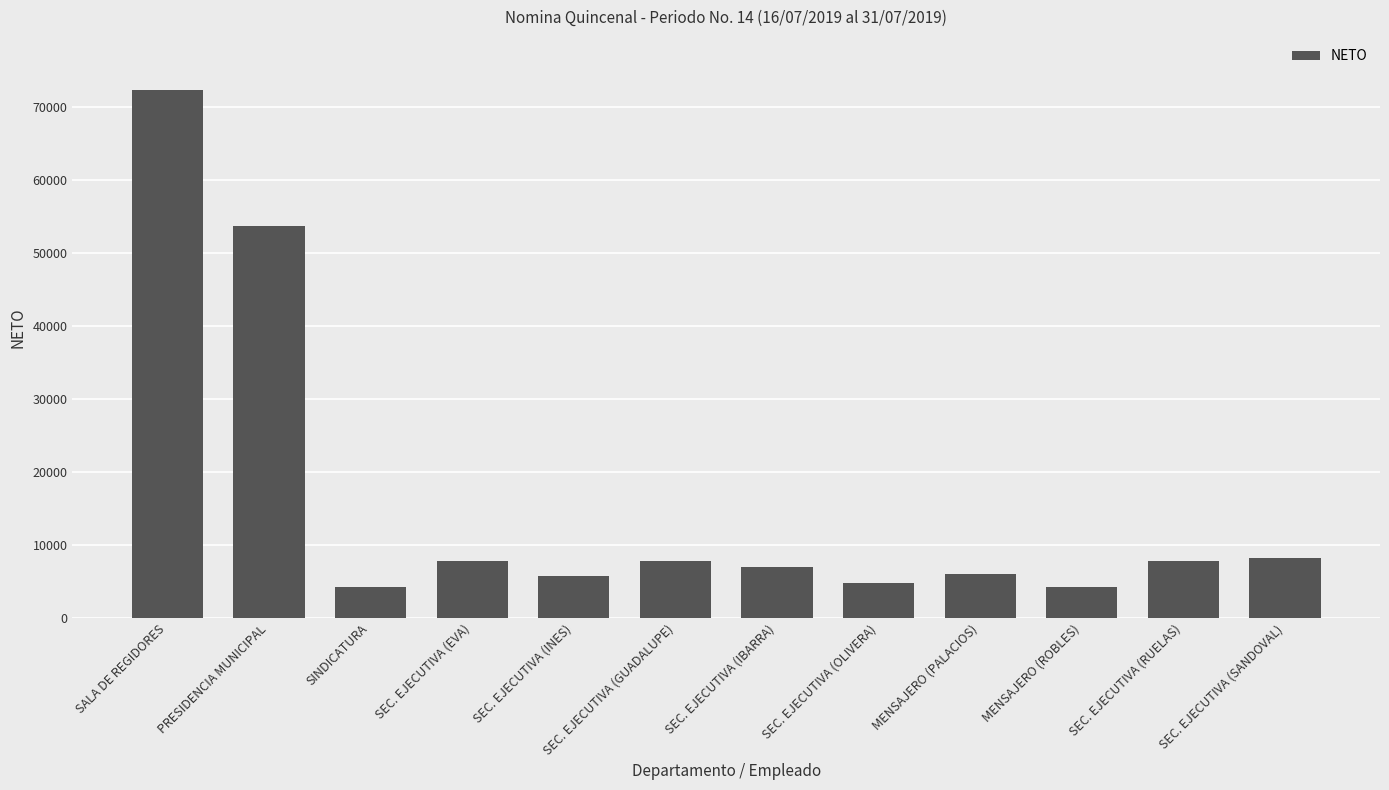

How many bars are there in total?

12